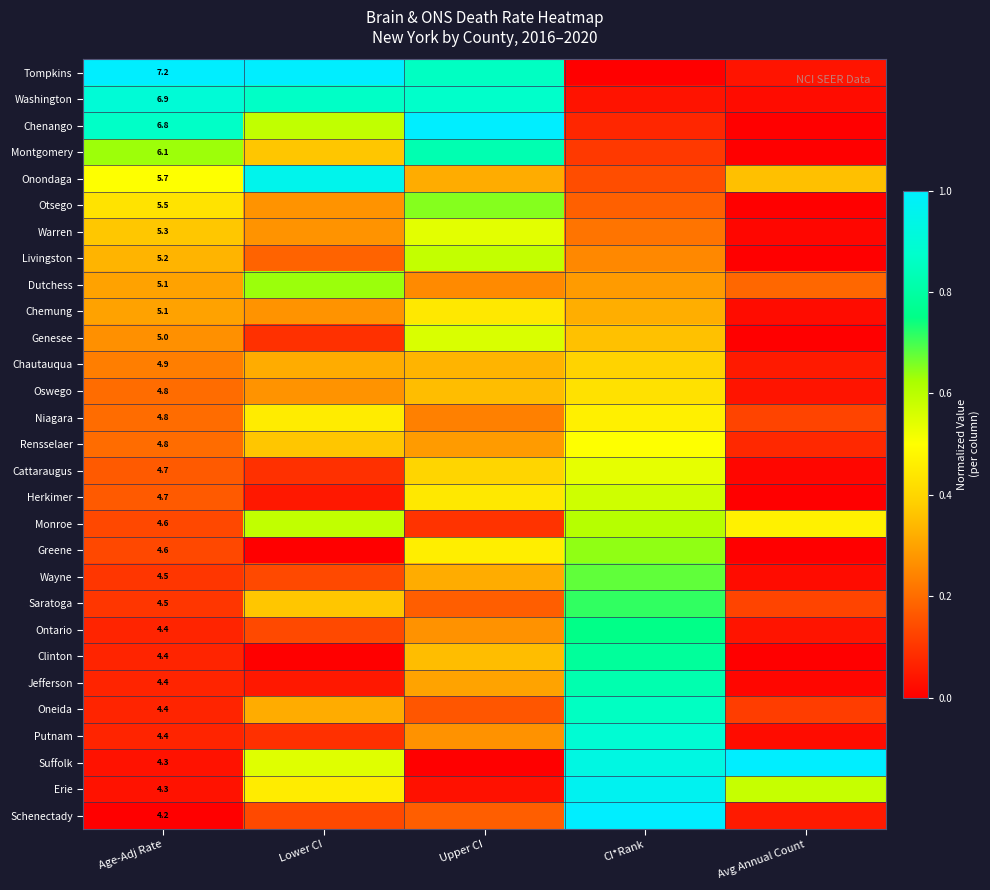

How many Dutchess values are between 0 and 1?

5